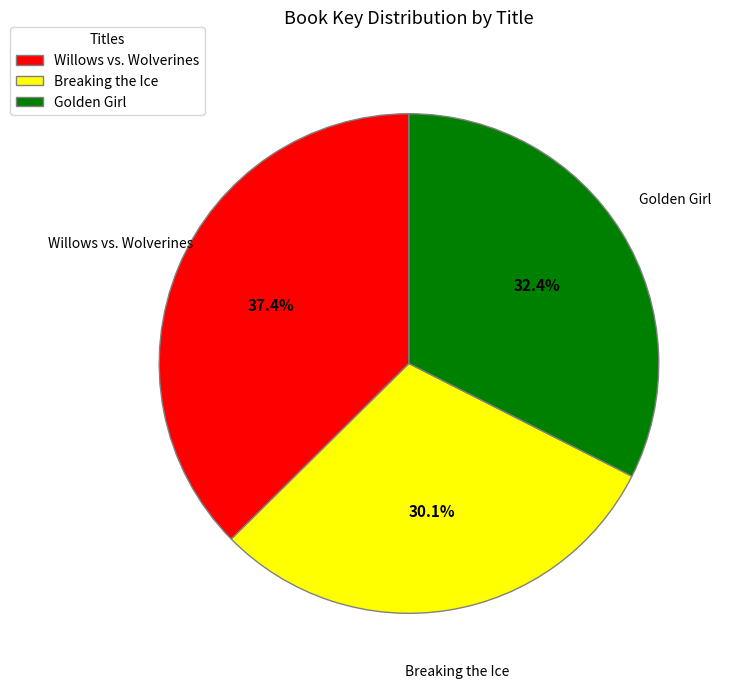

Is Breaking the Ice the majority of the pie?

No